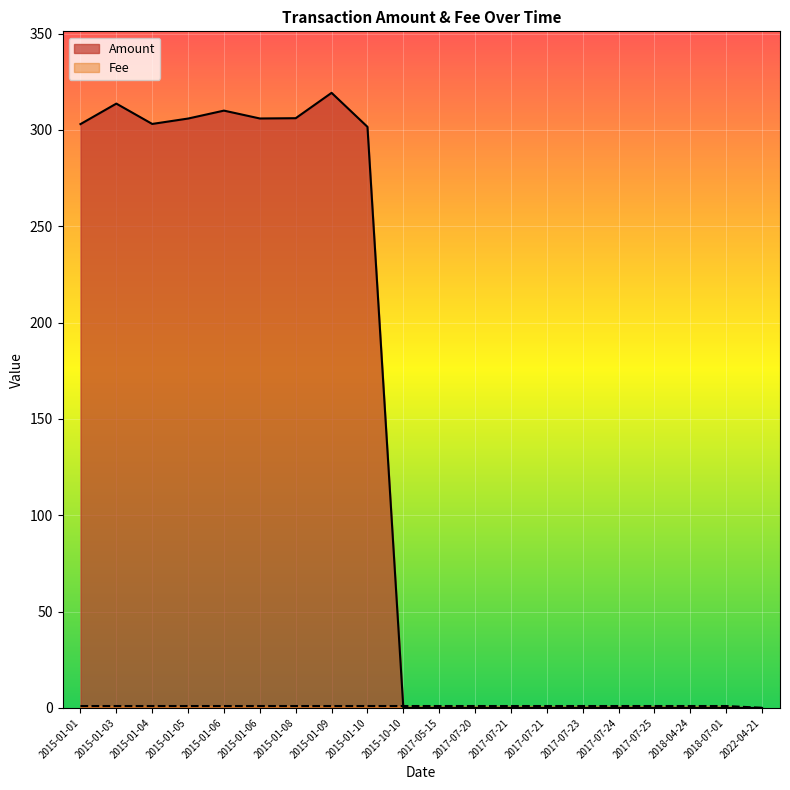

At which label is Fee closest to 0?

2022-04-21